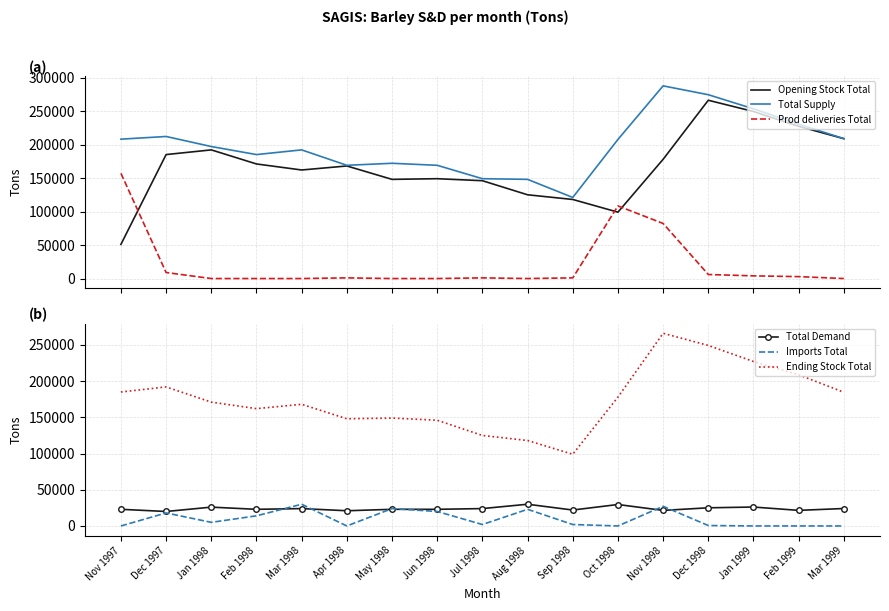

How many data points in Prod deliveries Total are less than 1000?

7